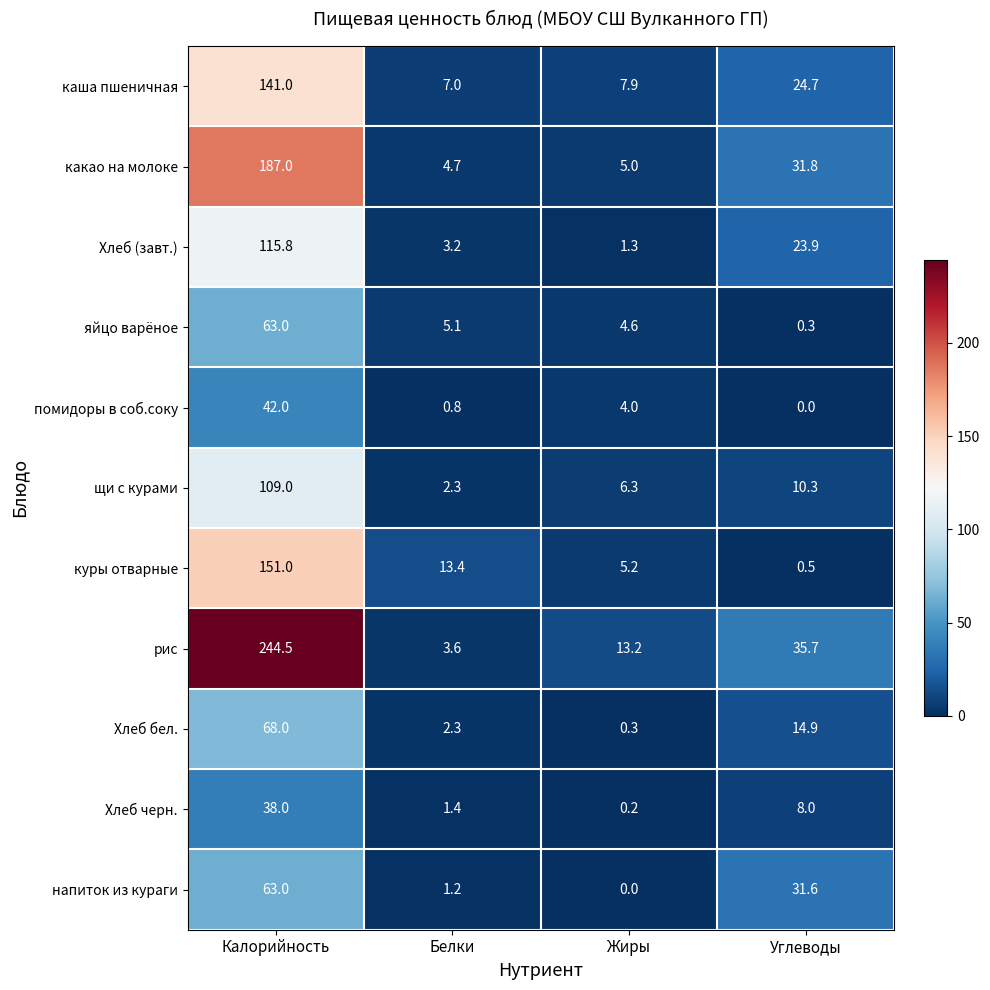

Between Жиры and Углеводы, which series saw the biggest shift?

напиток из кураги